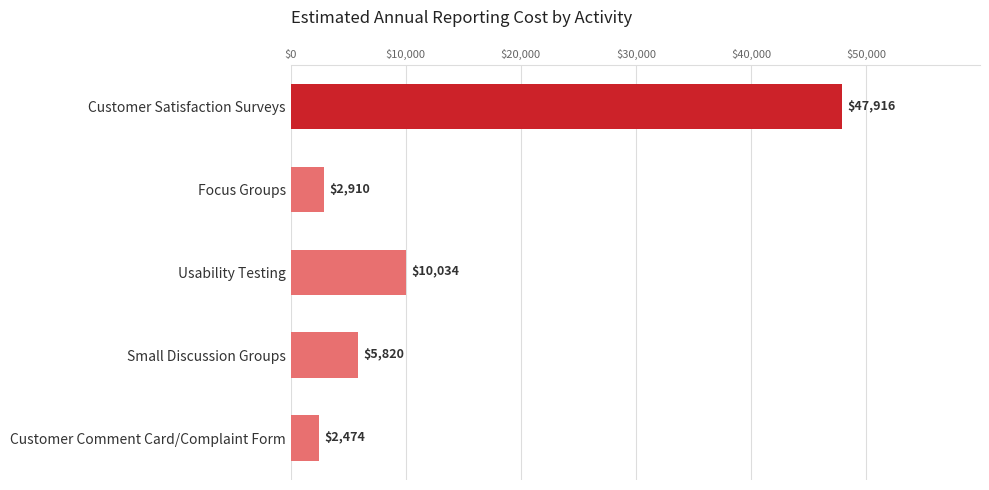

At which category does the chart reach its peak across all series?

Customer Satisfaction Surveys